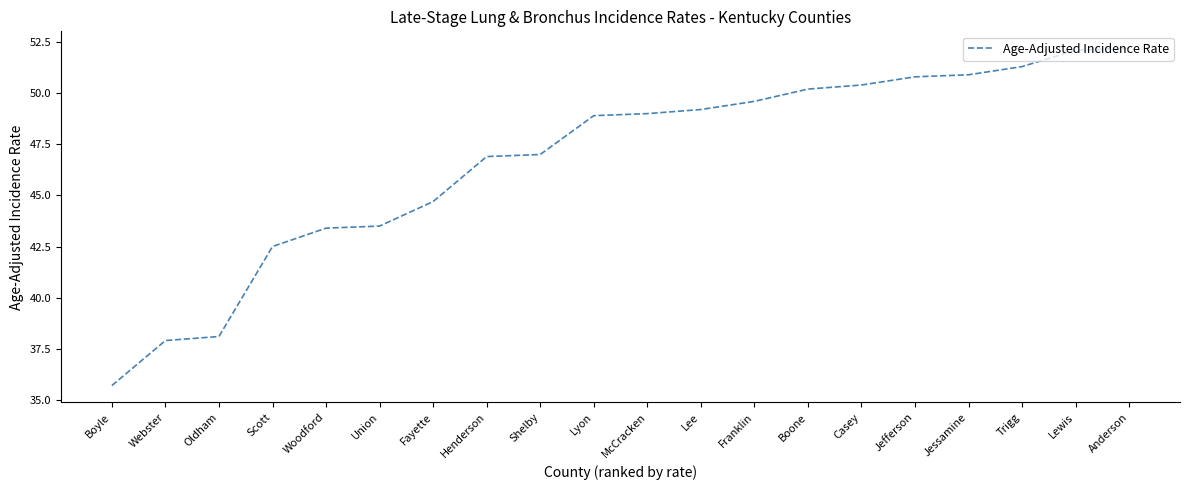

What is the change in value from Woodford to Anderson?

+8.8